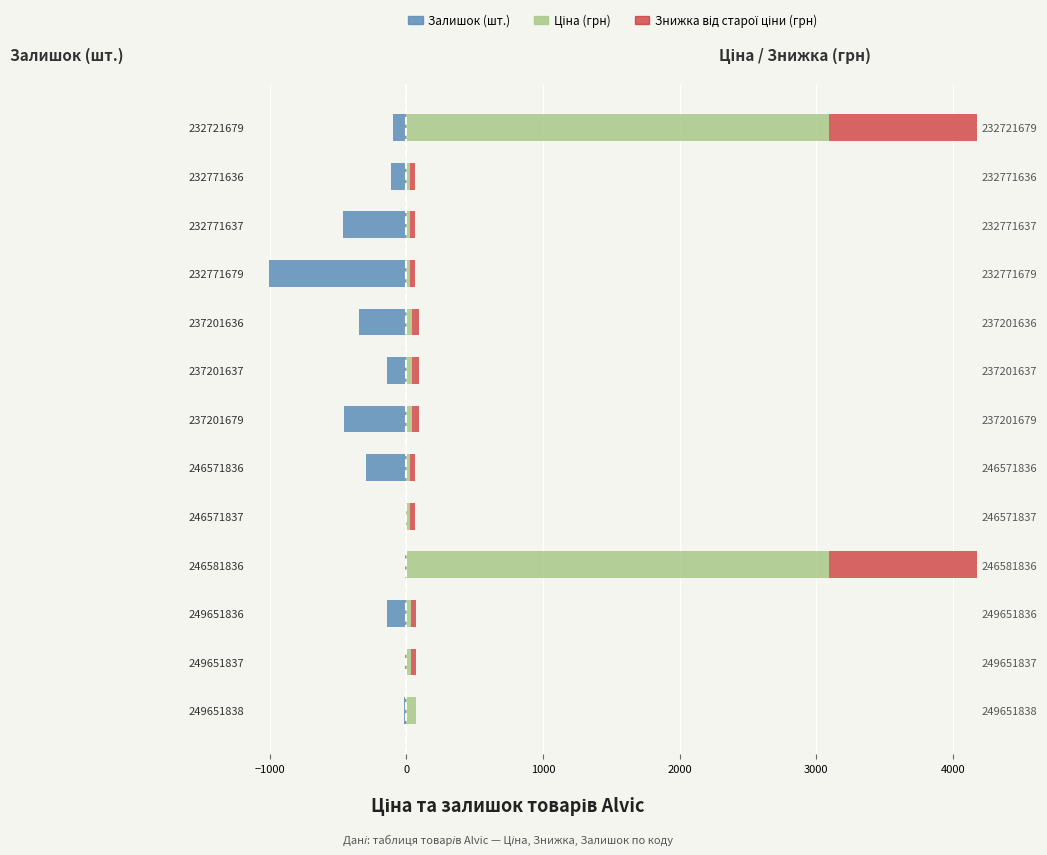

What is the approximate value of Ціна (грн) at 249651837?

32.7